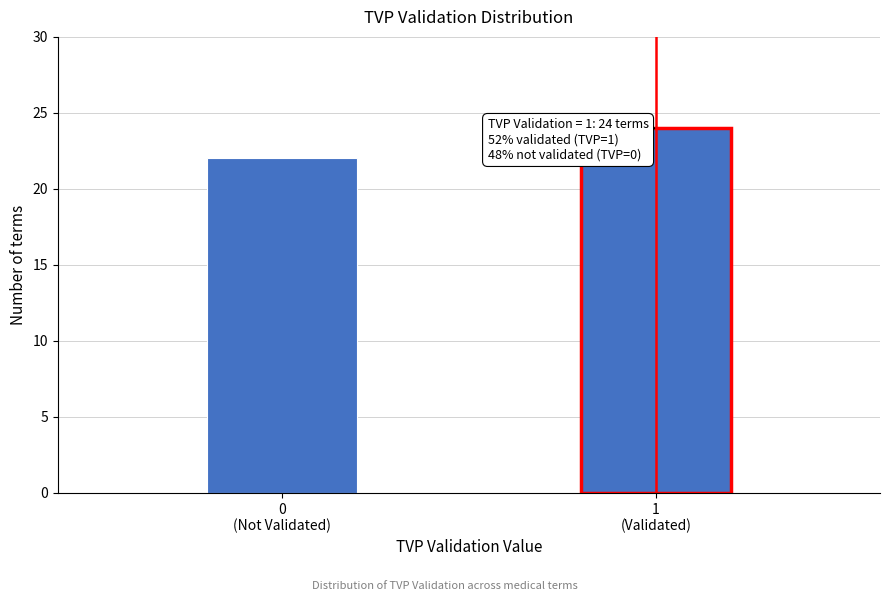

Reading left to right, extract all data points from this chart.

22	24